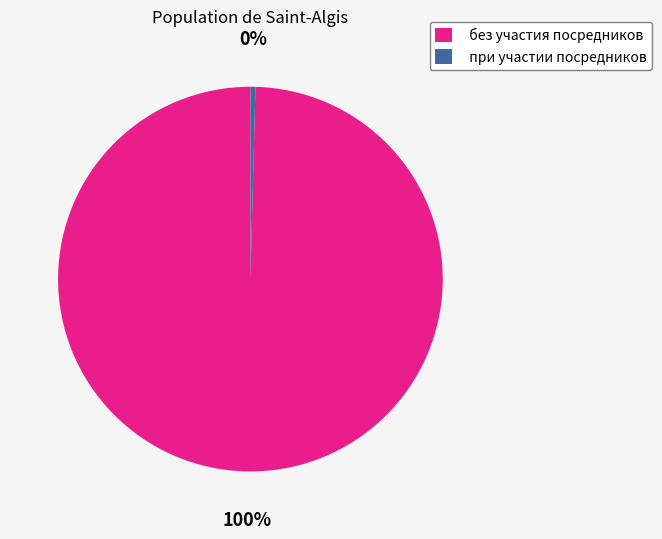

How many segments does this pie chart have?

2